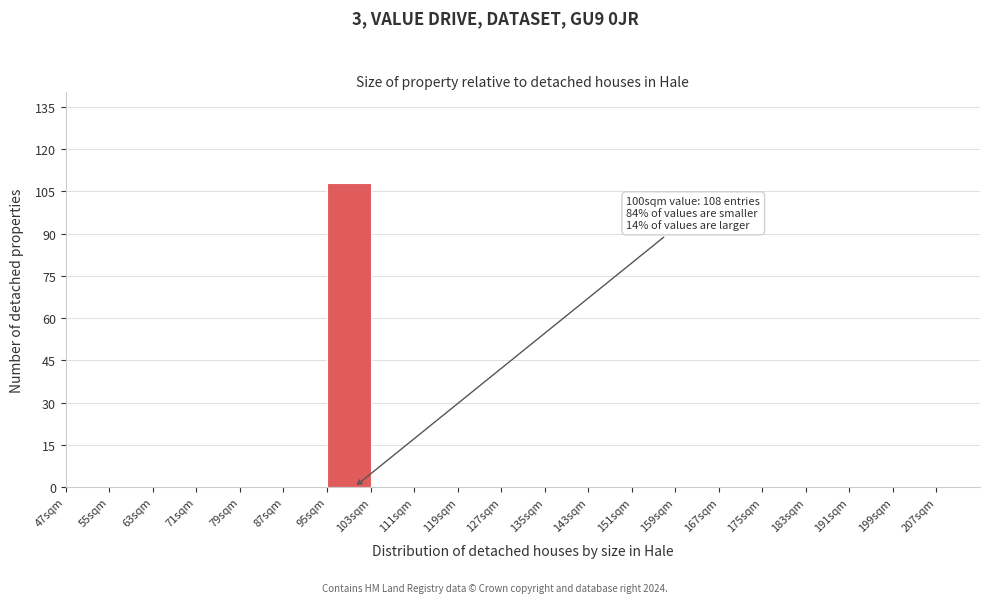

Which range on the x-axis has the tallest bar?

95 to 103